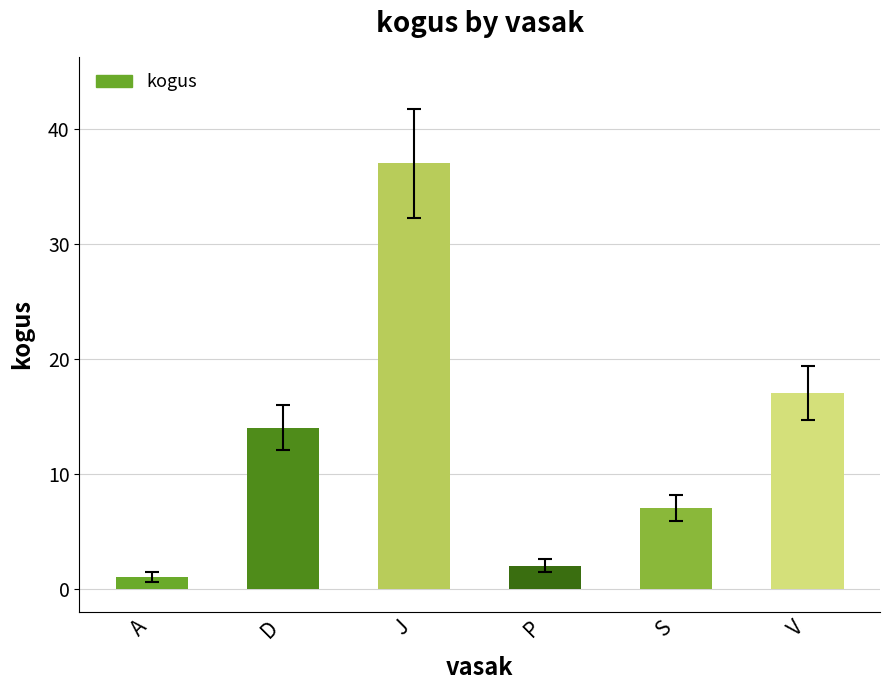

What position from the left is S?

5